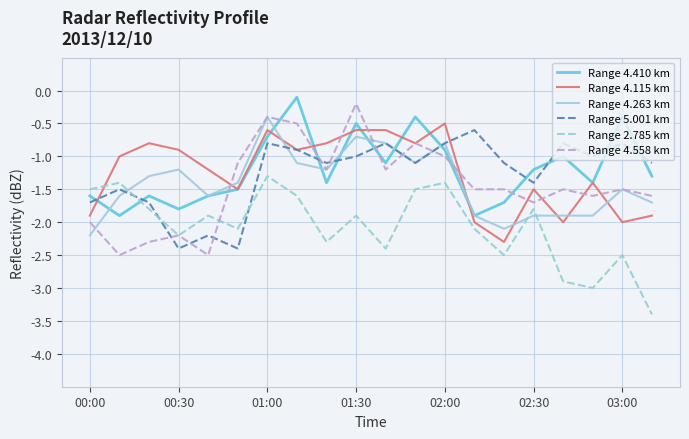

After their last crossing, which series has the higher values: Range 4.263 km or Range 4.115 km?

Range 4.263 km